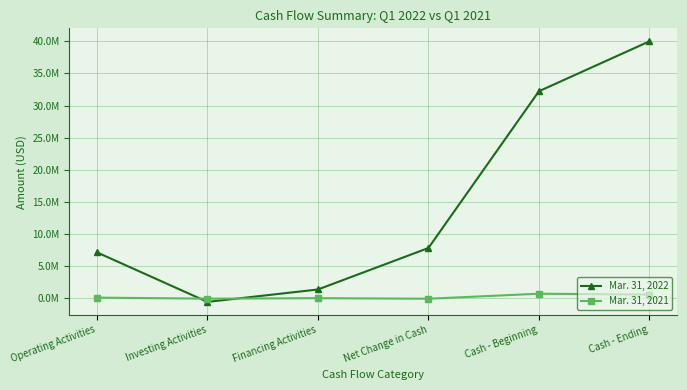

What is the difference between the maximum and second lowest values in the Mar. 31, 2022 series?

38697498